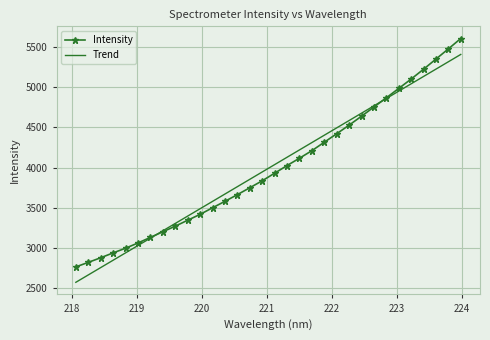

At how many categories does at least one series exceed 3612?

20